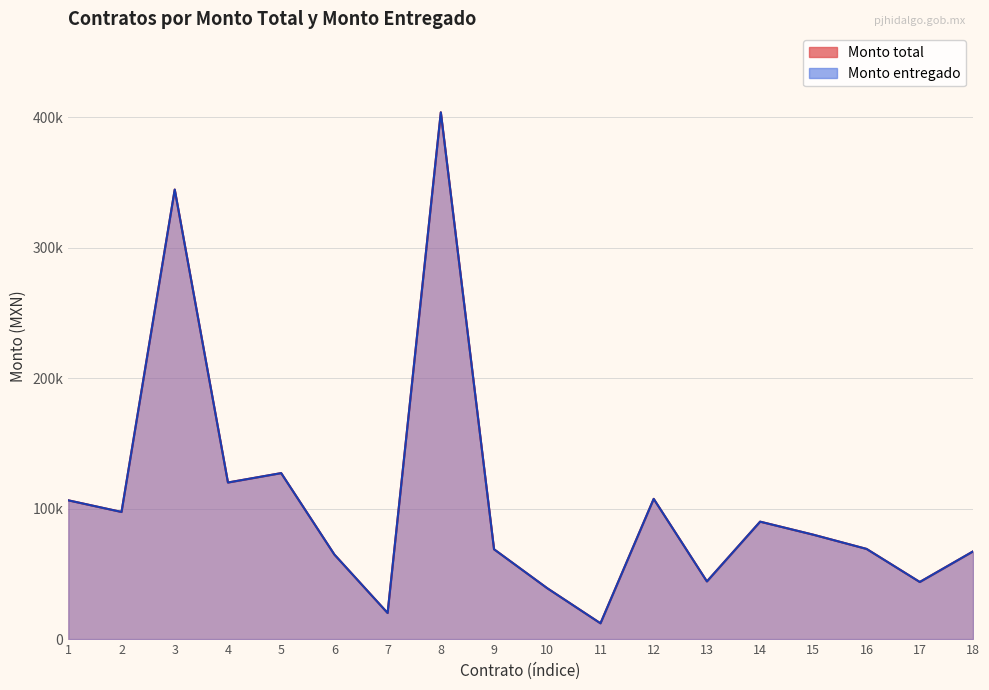

Which series changed the most between 6 and 18?

Monto total